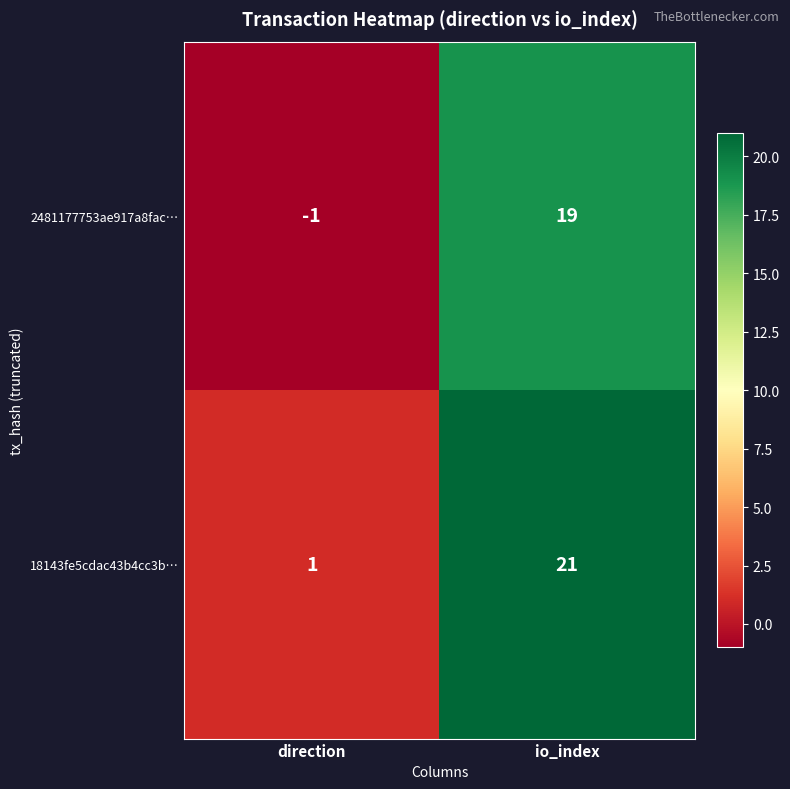

Reading left to right, transcribe all the data shown in this chart.

2481177753ae917a8fac…: direction=-1	io_index=19
18143fe5cdac43b4cc3b…: direction=1	io_index=21